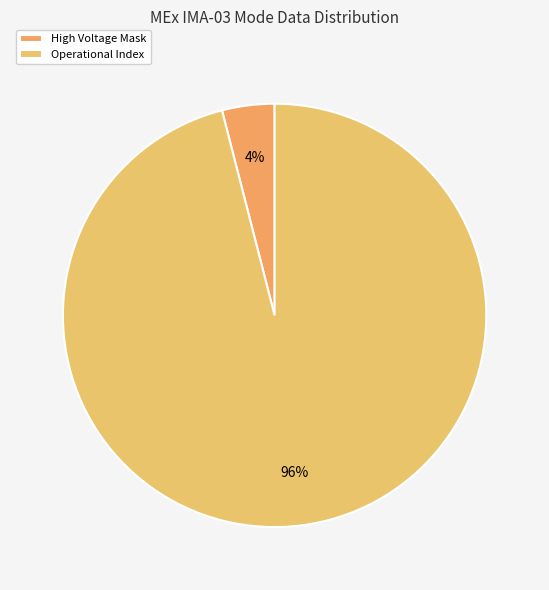

Which slice is the largest?

Operational Index